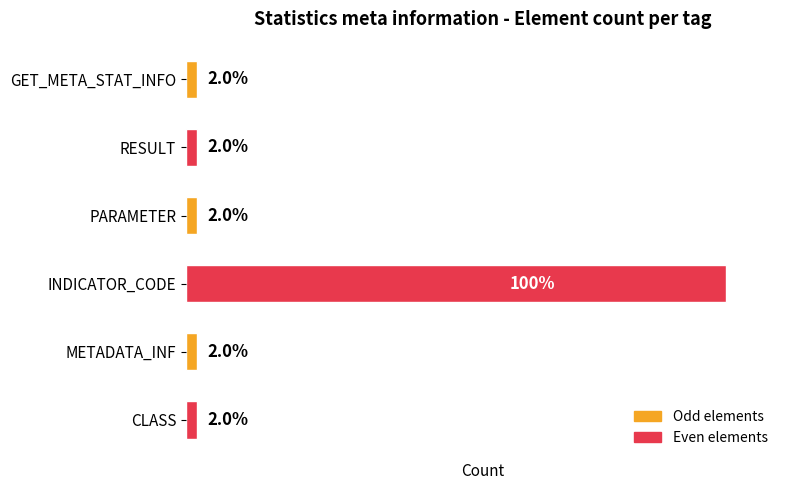

List the labels in order of value, smallest first.

GET_META_STAT_INFO, RESULT, PARAMETER, METADATA_INF, CLASS, INDICATOR_CODE